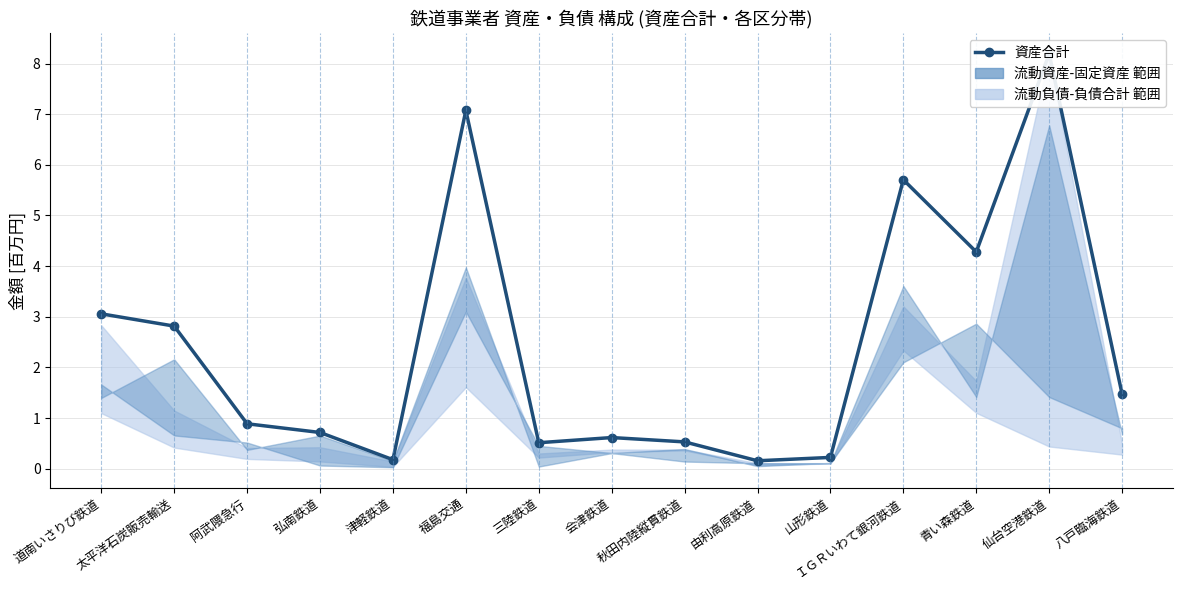

The value at 青い森鉄道 is 4.3. True or false?

True